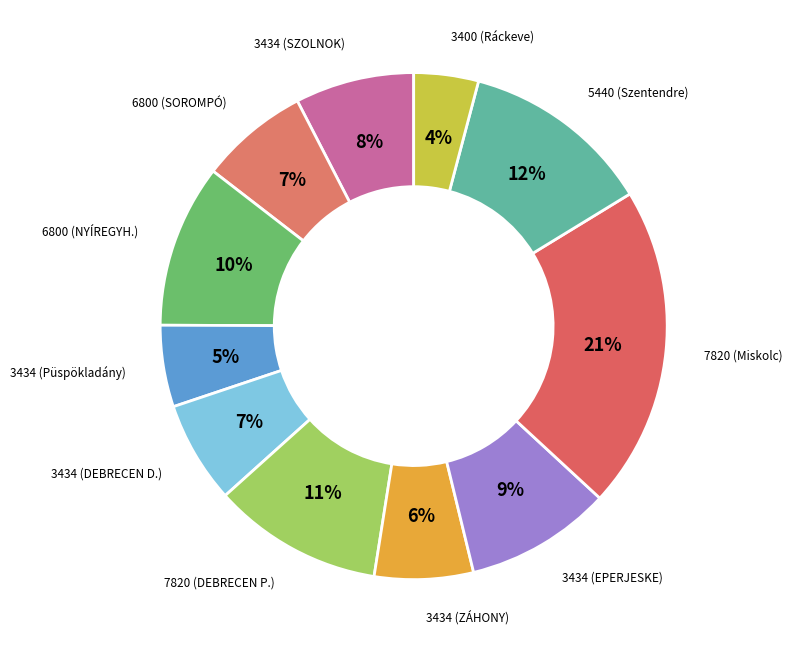

Count the number of slices in the pie.

11